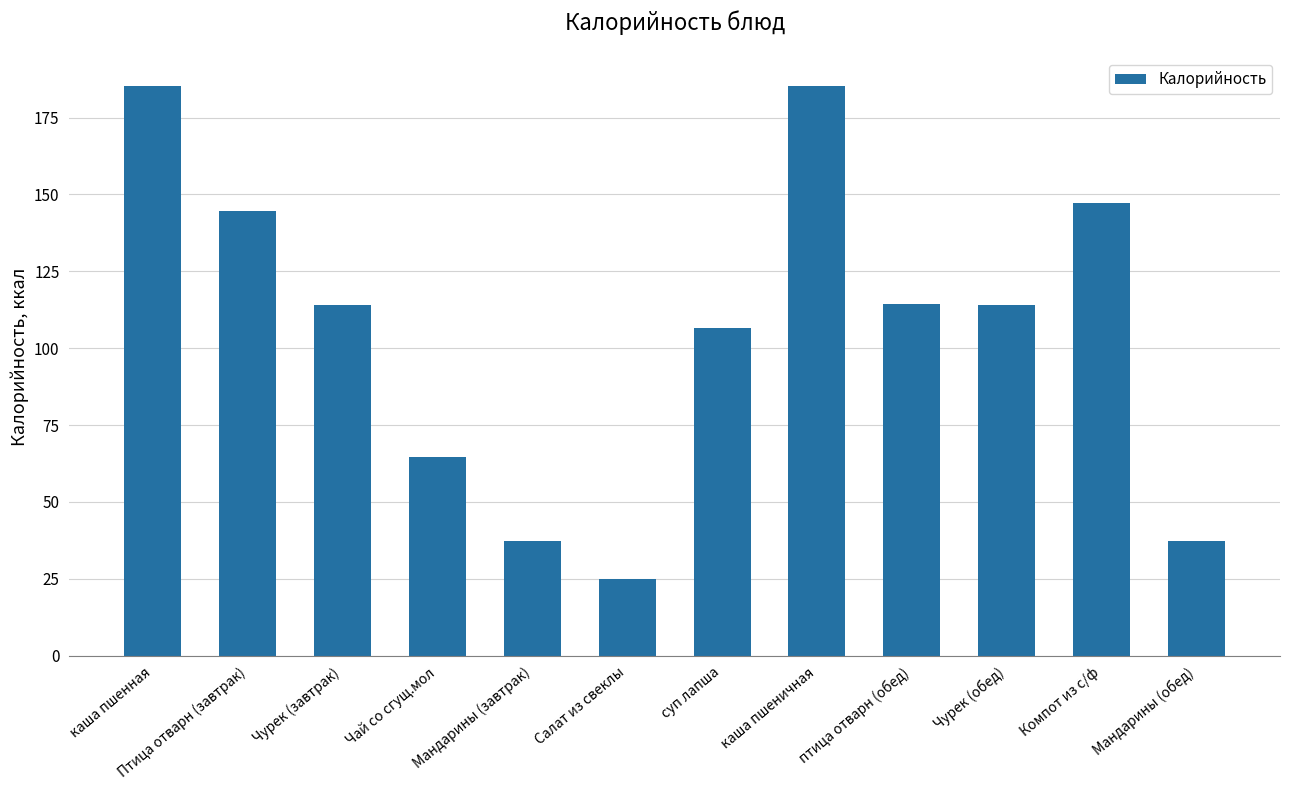

True or false: the data shows 106.6 at суп лапша.

True